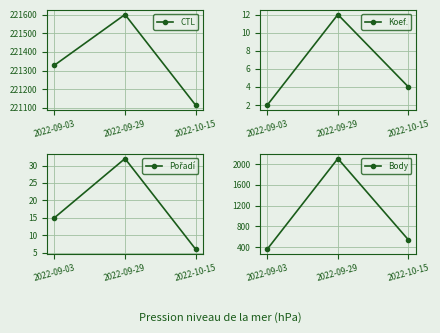

At which category is the sum across all series the highest?

2022-09-29